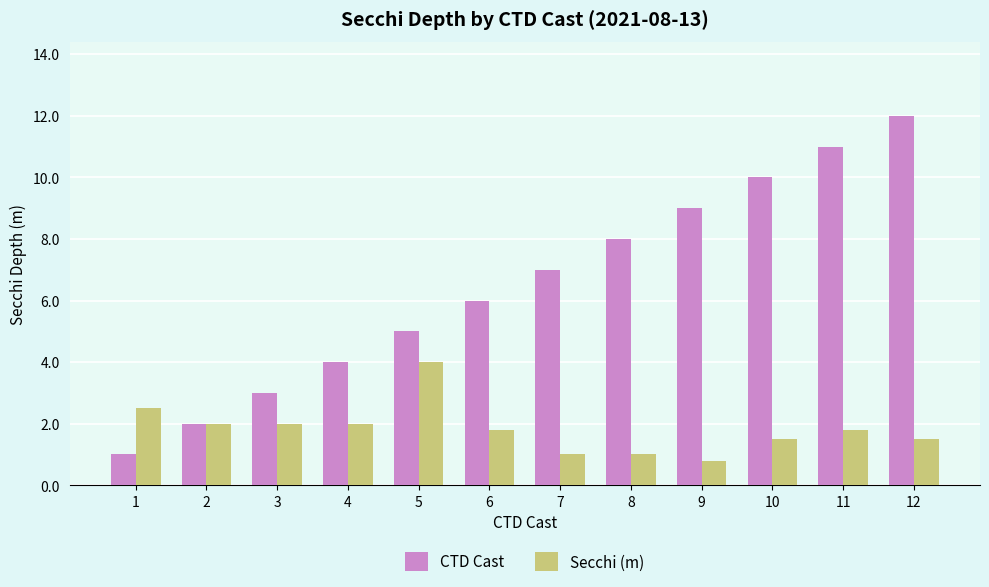

Between 9 and 11, which series saw the biggest shift?

CTD Cast